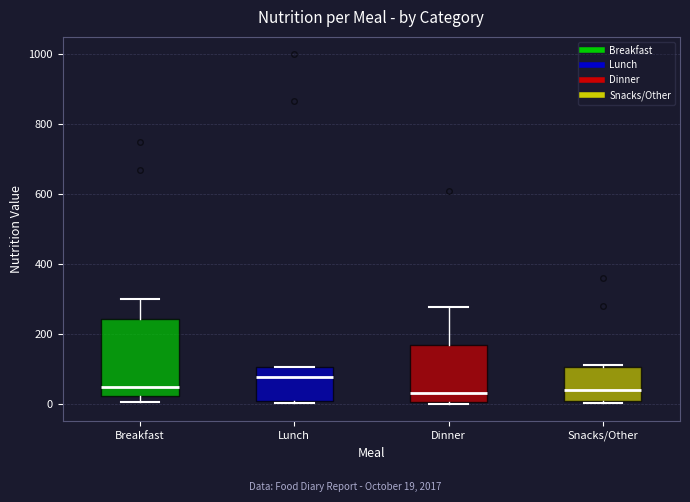

Where is the lower edge of the box for Breakfast on the y-axis? The values are not printed on the chart, so give them approximately, as read against the axis.

20